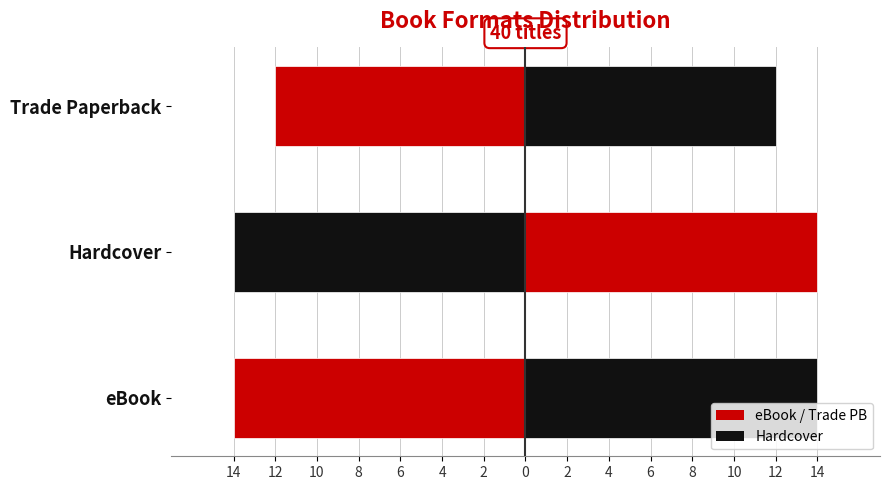

The Count series shows 9 at Hardcover. True or false?

False